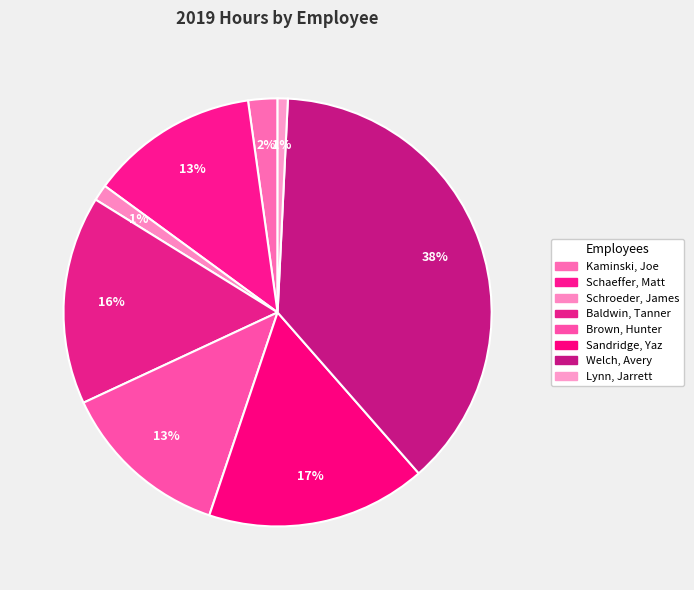

Count the number of slices in the pie.

8